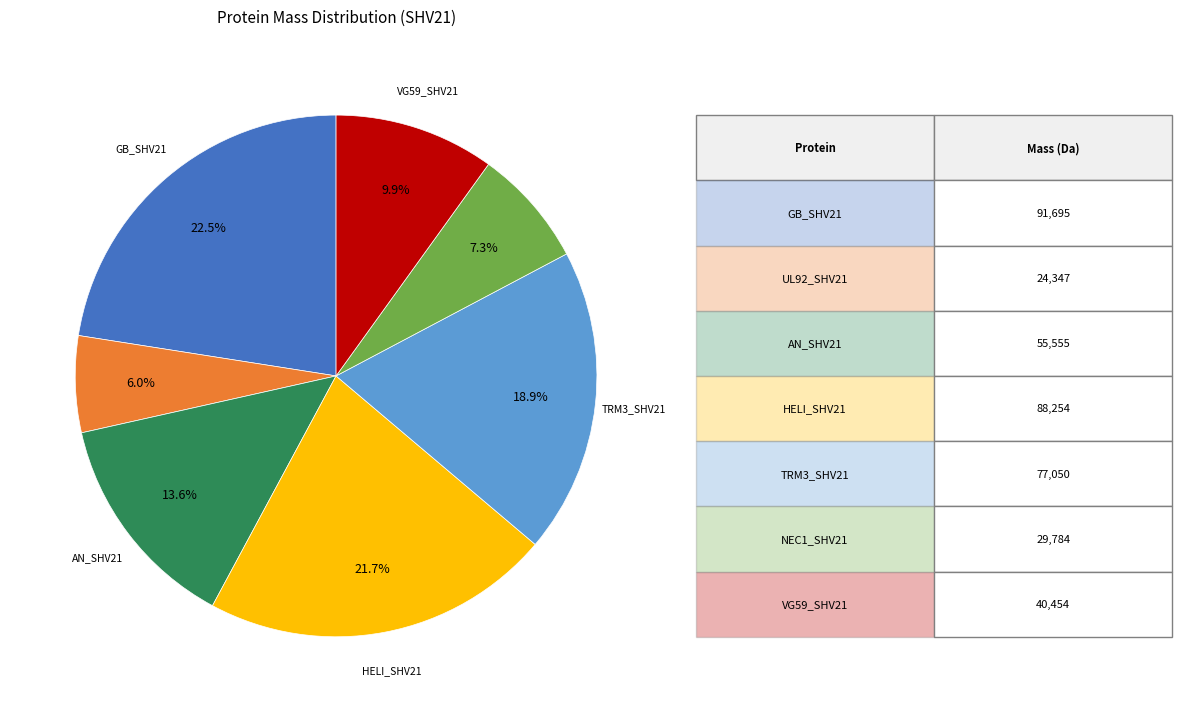

To the nearest percent, what is the average slice percentage?

14%